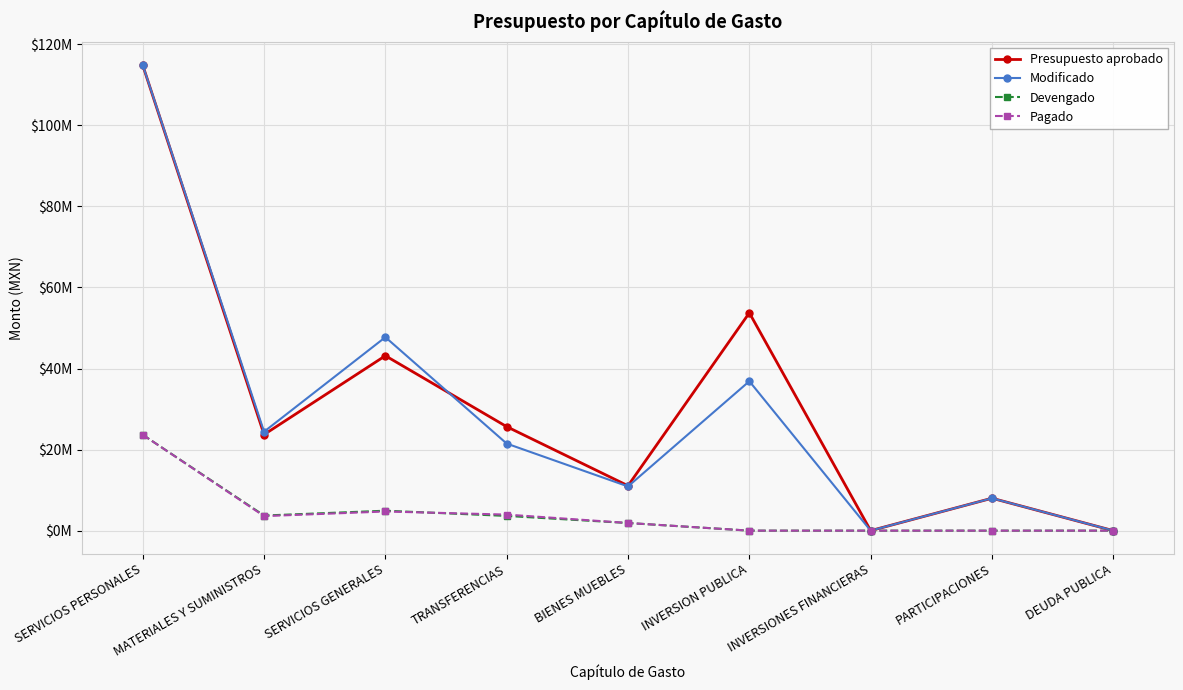

Does the chart have visible grid lines?

Yes